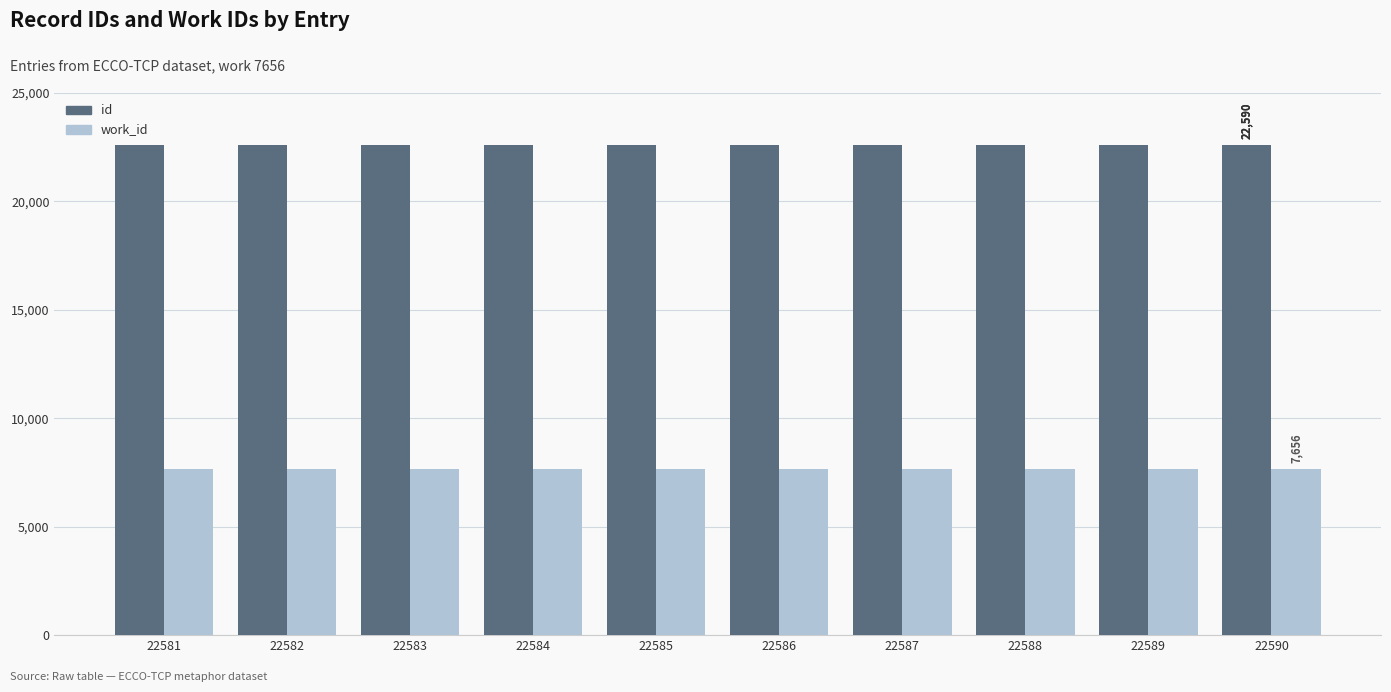

Rank the series by their average value, from highest to lowest.

id, work_id